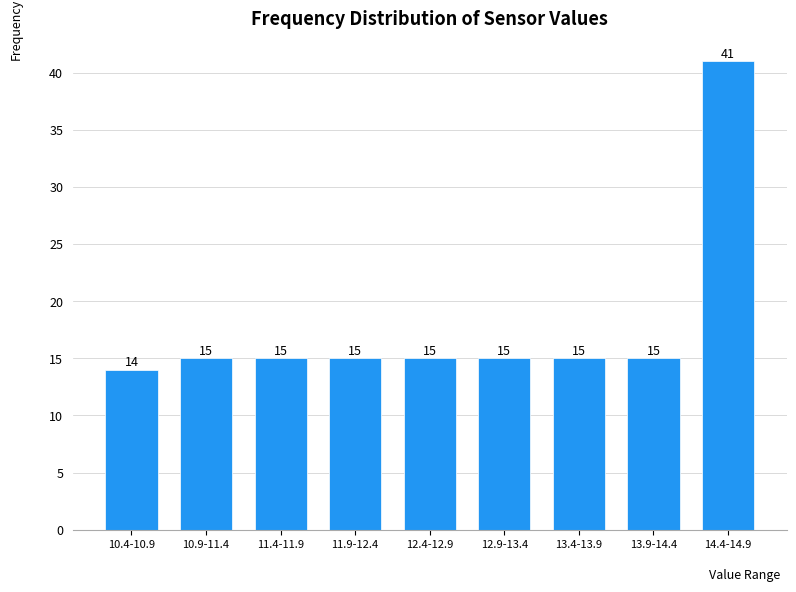

Reading right to left, transcribe all the data shown in this chart.

14.4-14.9=41	13.9-14.4=15	13.4-13.9=15	12.9-13.4=15	12.4-12.9=15	11.9-12.4=15	11.4-11.9=15	10.9-11.4=15	10.4-10.9=14